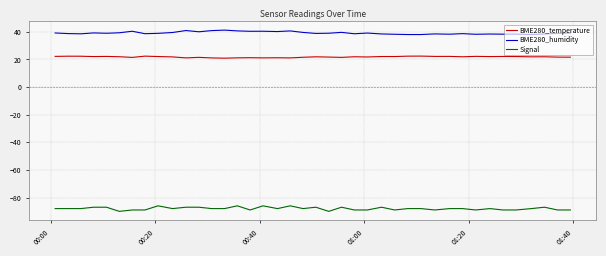

What is the maximum value shown in the chart?

41.2